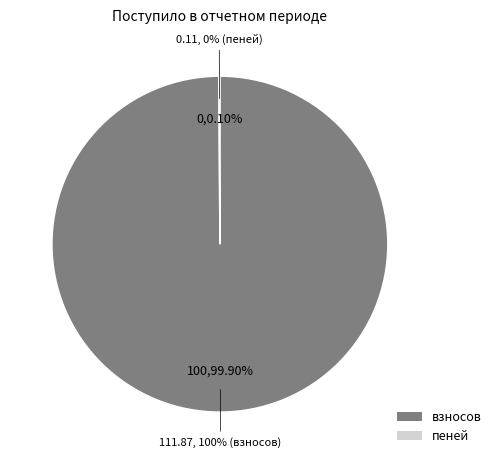

Which category accounts for the majority?

взносов